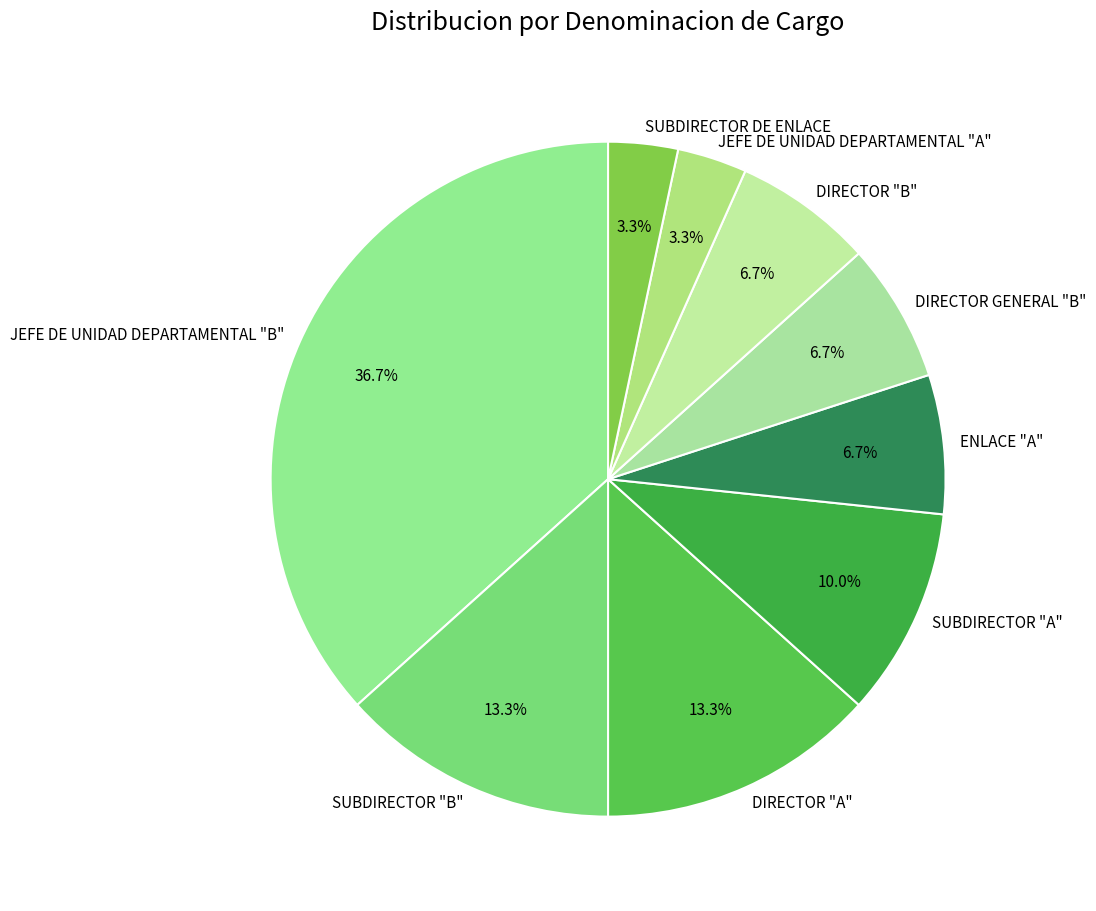

What portion of the pie excludes SUBDIRECTOR "B"?

86.7%